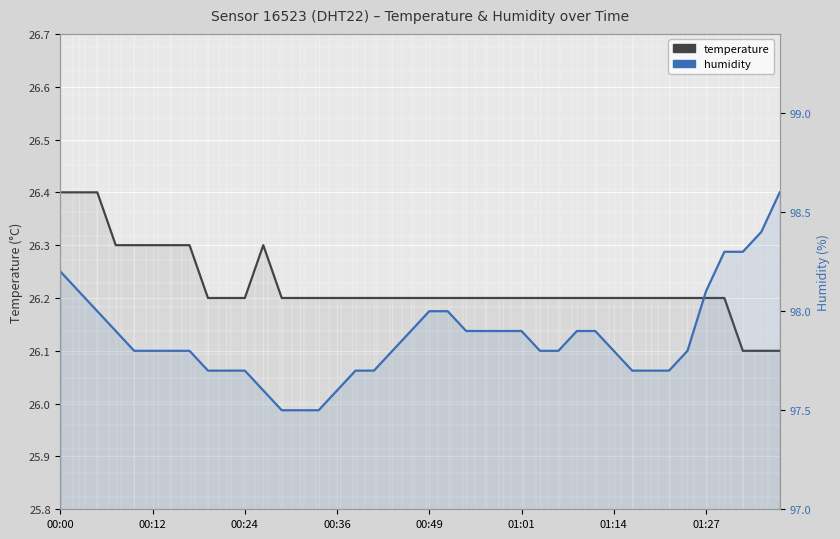

Count the temperature values in the range 26 to 27.

40